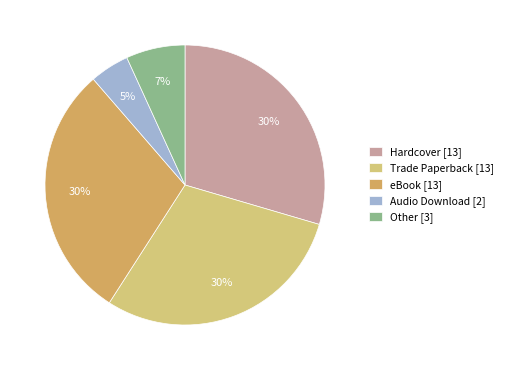

Which slice is the smallest?

Audio Download